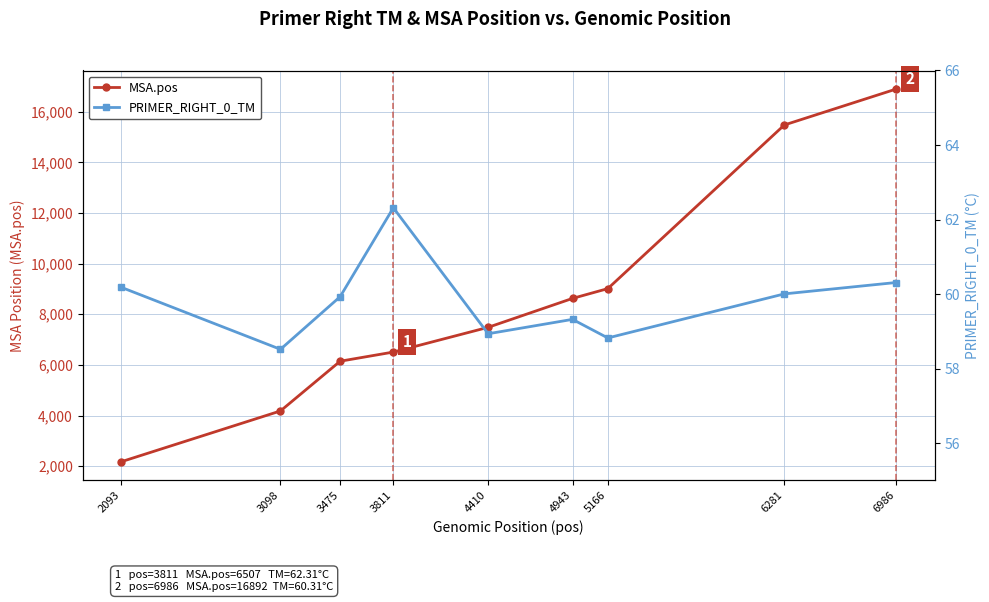

True or false: MSA.pos has a value of 8626.0 at 4943.

True